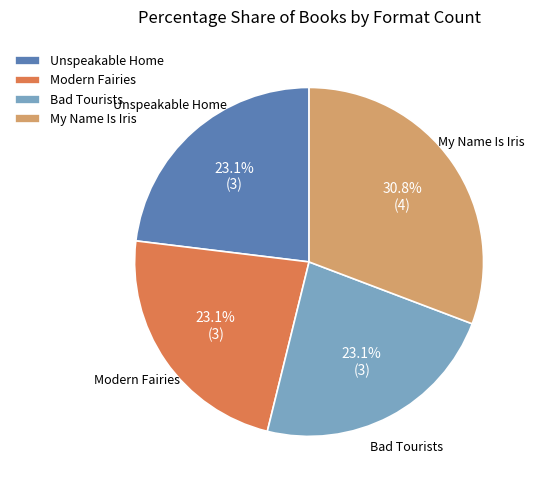

Does Unspeakable Home represent more than half of the total?

No